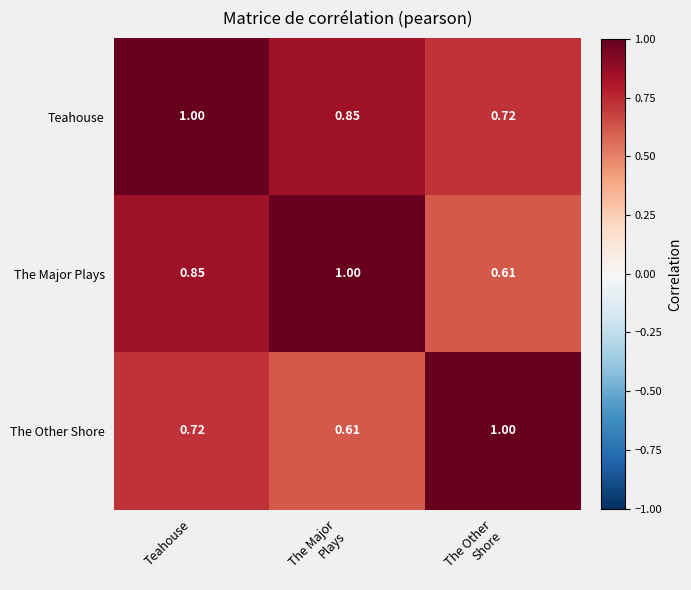

Is the value of The Other Shore at Teahouse greater than the value of Teahouse at Teahouse?

No